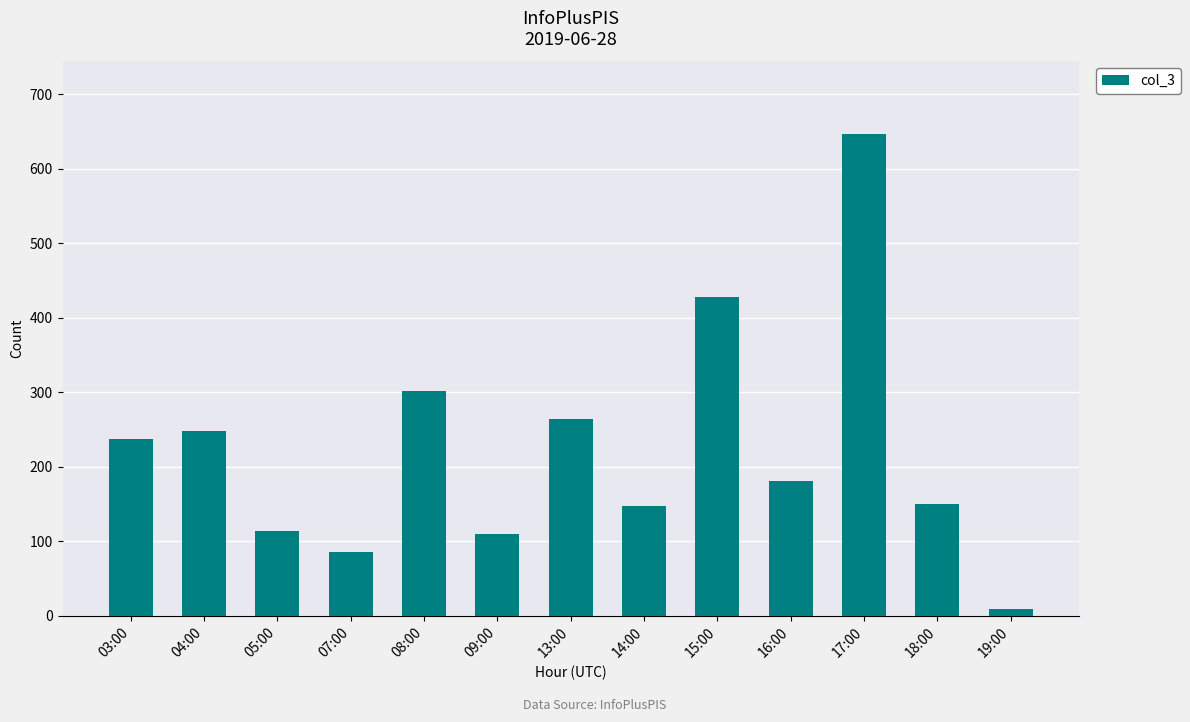

How many data points does each series have?

13